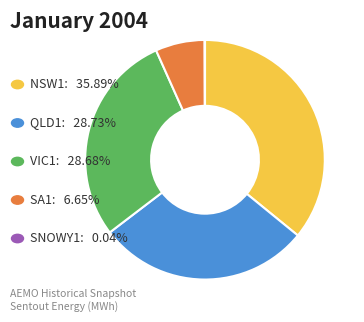

Is there a majority slice in this chart?

No